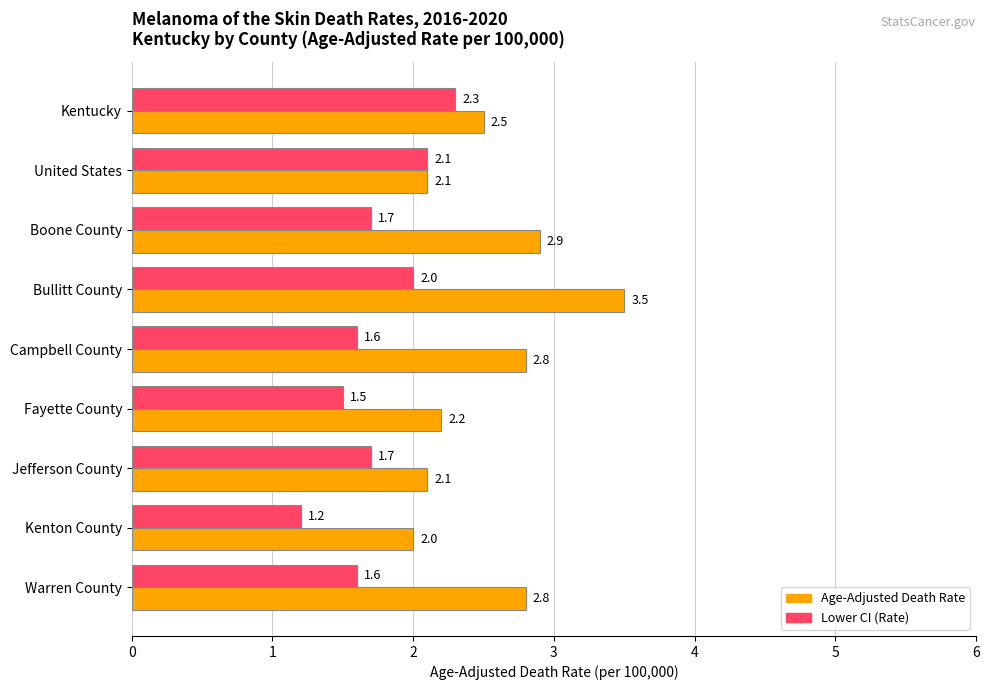

Which category has the lowest value across all series?

Kenton County